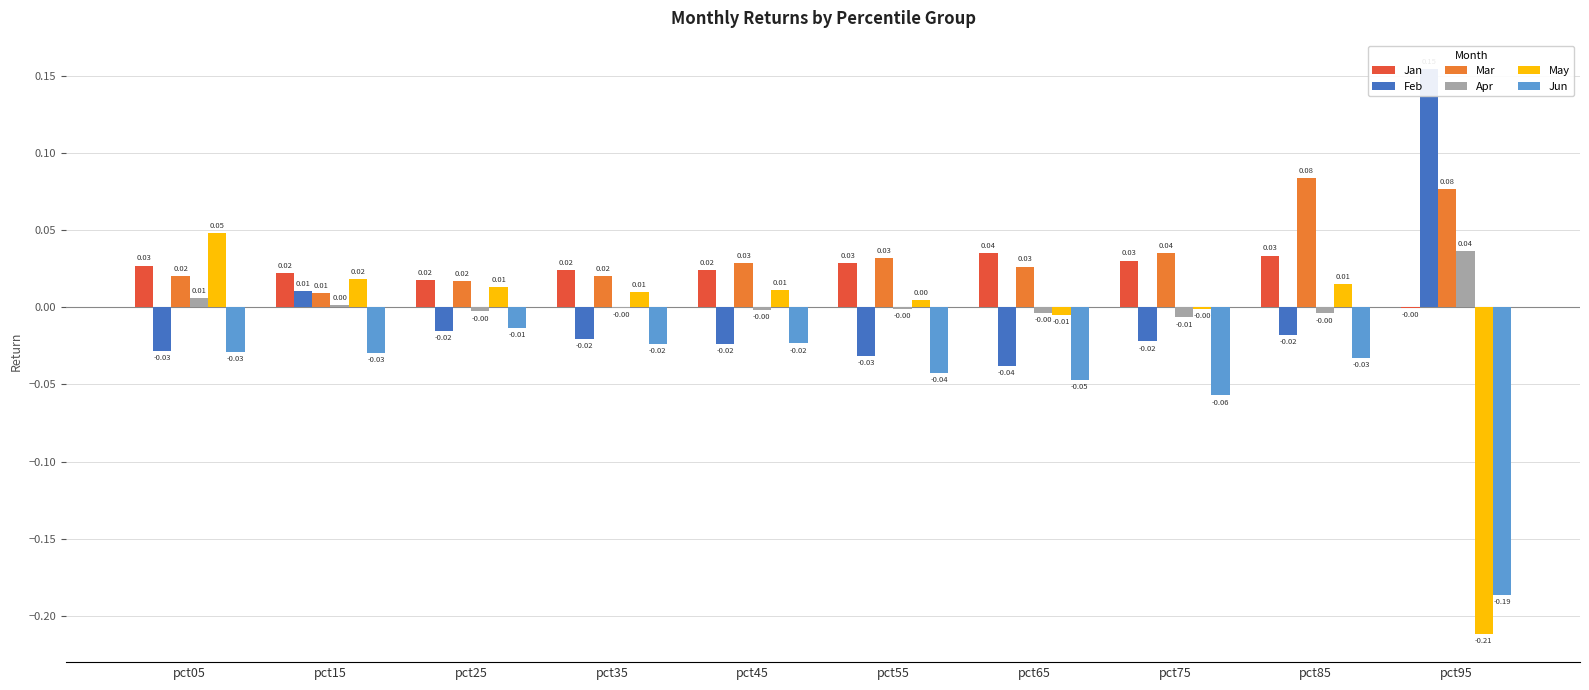

At how many categories does at least one series exceed 0?

10